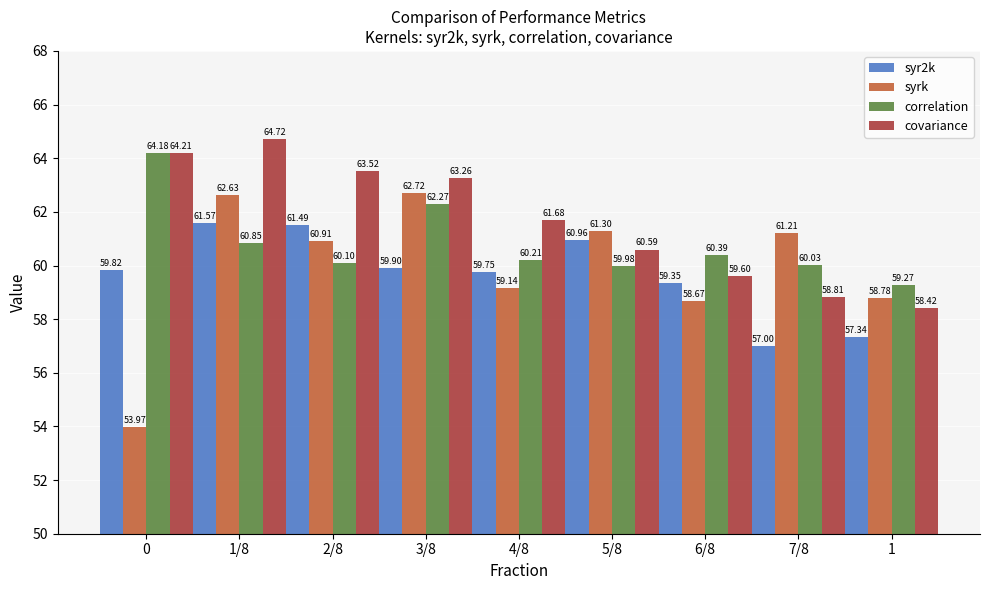

What is the value of the syrk bar at the 5th from the left?

59.1